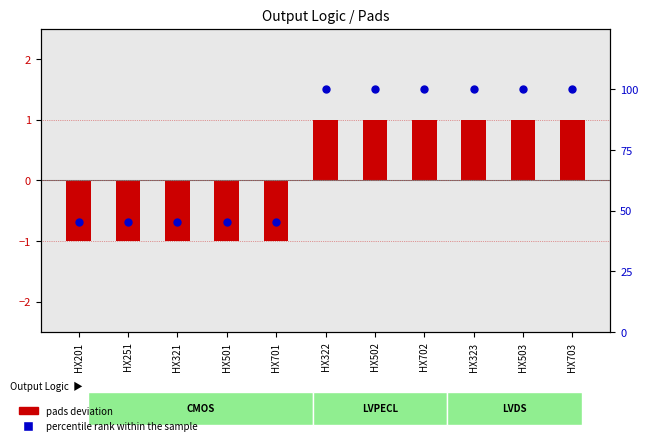

Which series has the largest total across all categories?

percentile rank within the sample